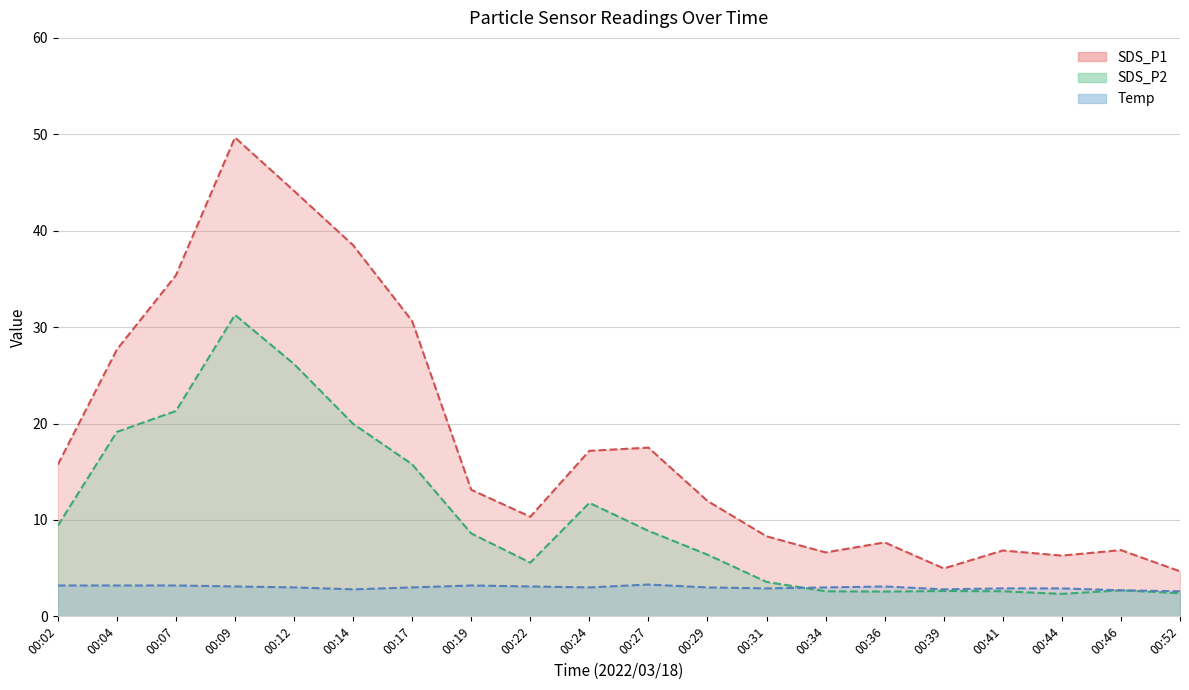

What is the difference between the maximum and second lowest values in the SDS_P2 series?

28.9